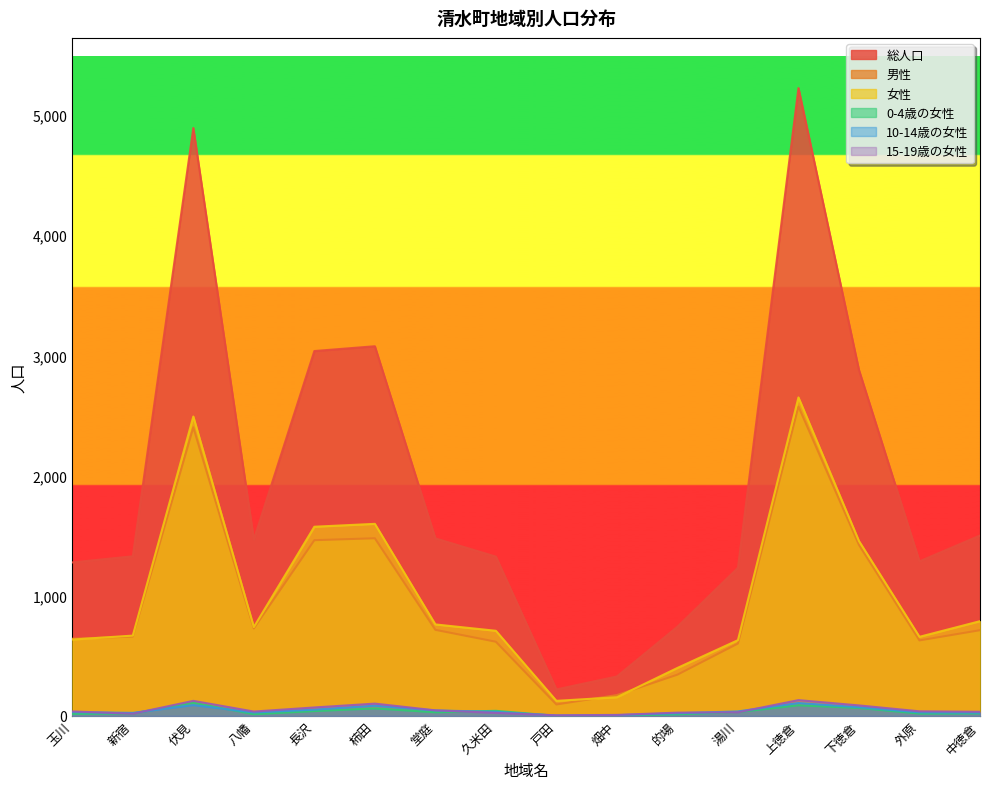

Reading right to left, list all the values displayed in this chart.

総人口: 1501	1286	2878	5224	1232	742	328	220	1325	1477	3076	3036	1467	4892	1328	1277
男性: 713	628	1423	2574	602	343	173	95	617	716	1478	1462	728	2401	660	642
女性: 788	658	1455	2650	630	399	155	125	708	761	1598	1574	739	2491	668	635
0-4歳の女性: 21	19	66	88	32	13	2	0	42	30	62	40	14	110	20	17
10-14歳の女性: 27	29	72	107	37	22	6	2	34	45	85	52	28	90	25	31
15-19歳の女性: 34	38	87	131	30	27	8	5	25	46	102	70	36	125	18	37